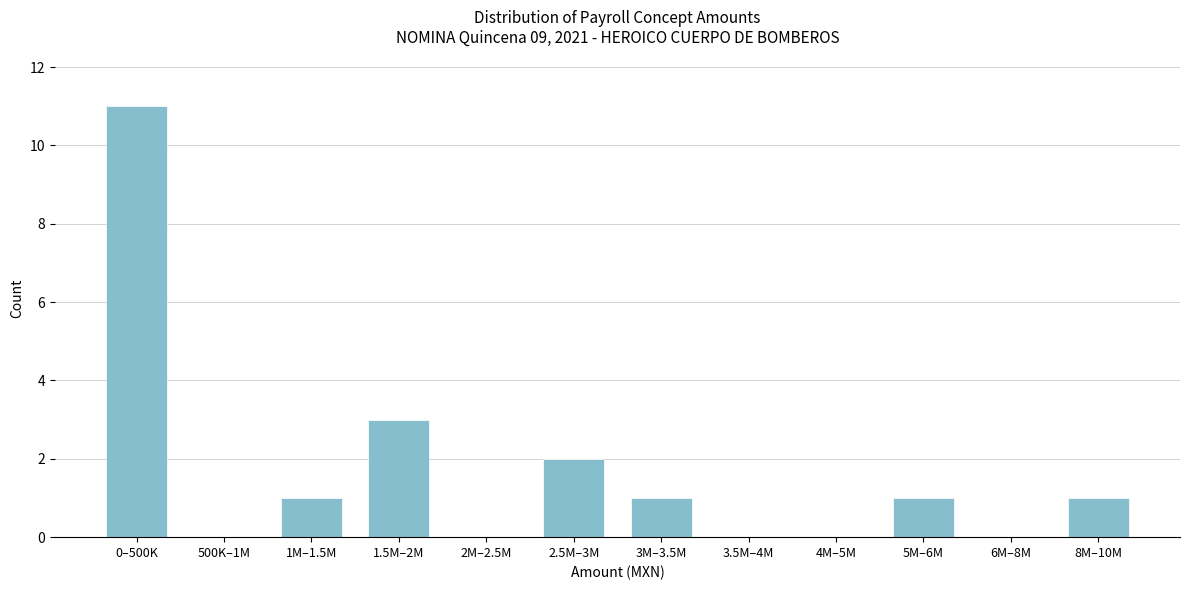

Reading left to right, transcribe all the data shown in this chart.

0–500K=11	500K–1M=0	1M–1.5M=1	1.5M–2M=3	2M–2.5M=0	2.5M–3M=2	3M–3.5M=1	3.5M–4M=0	4M–5M=0	5M–6M=1	6M–8M=0	8M–10M=1